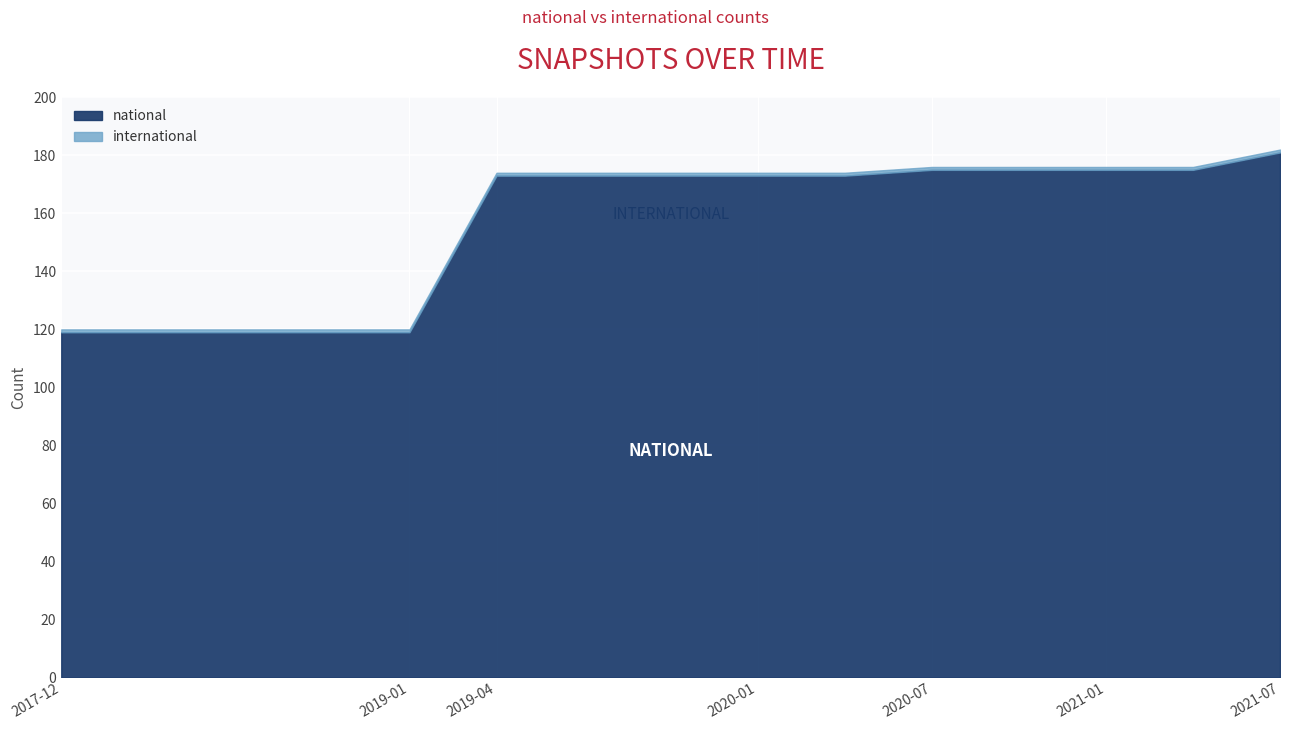

What is the sum of the national values at 2021-07-01 and 2018-07-11?

300